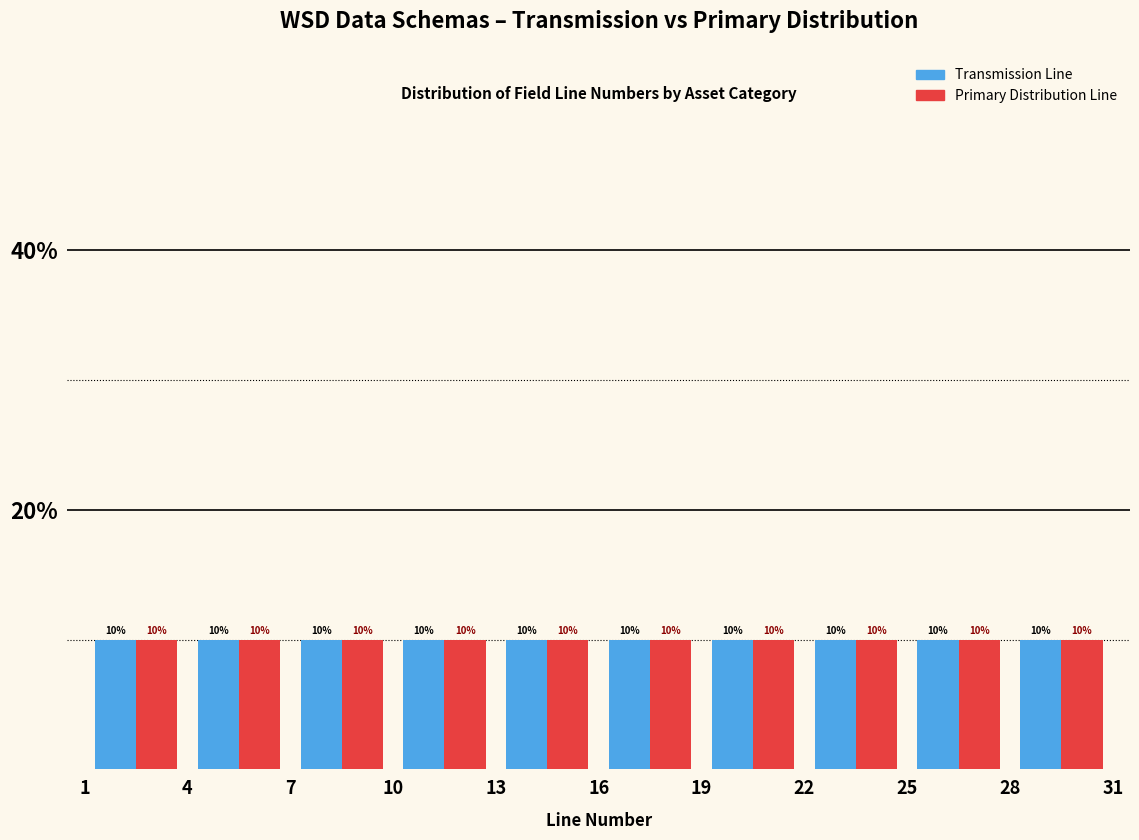

Reading left to right, transcribe this chart: for each range on the x-axis, give the height of each series' bar.

1 to 4: Transmission Line=10	Primary Distribution Line=10
4 to 7: Transmission Line=10	Primary Distribution Line=10
7 to 10: Transmission Line=10	Primary Distribution Line=10
10 to 13: Transmission Line=10	Primary Distribution Line=10
13 to 16: Transmission Line=10	Primary Distribution Line=10
16 to 19: Transmission Line=10	Primary Distribution Line=10
19 to 22: Transmission Line=10	Primary Distribution Line=10
22 to 25: Transmission Line=10	Primary Distribution Line=10
25 to 28: Transmission Line=10	Primary Distribution Line=10
28 to 31: Transmission Line=10	Primary Distribution Line=10